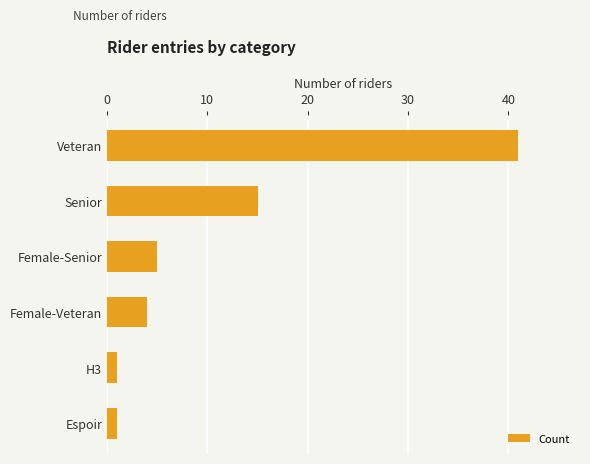

Count the number of categories in the chart.

6